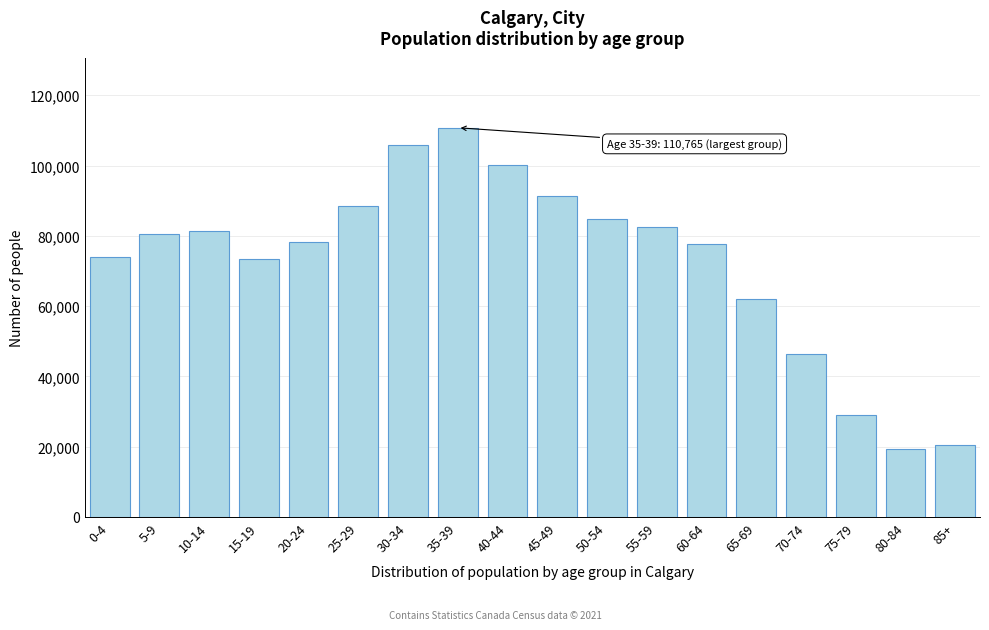

Which label corresponds to the largest value in the chart?

35-39